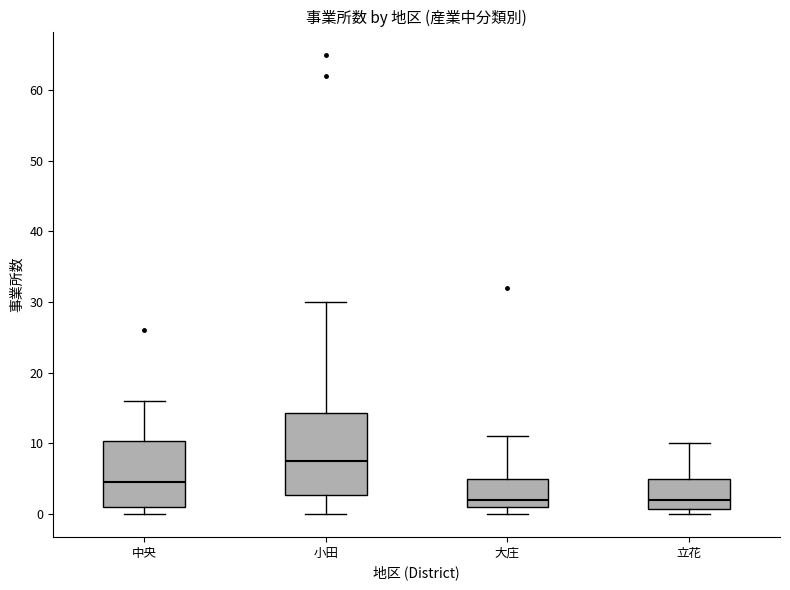

Where is the upper edge of the box for 小田 on the y-axis? The values are not printed on the chart, so give them approximately, as read against the axis.

14